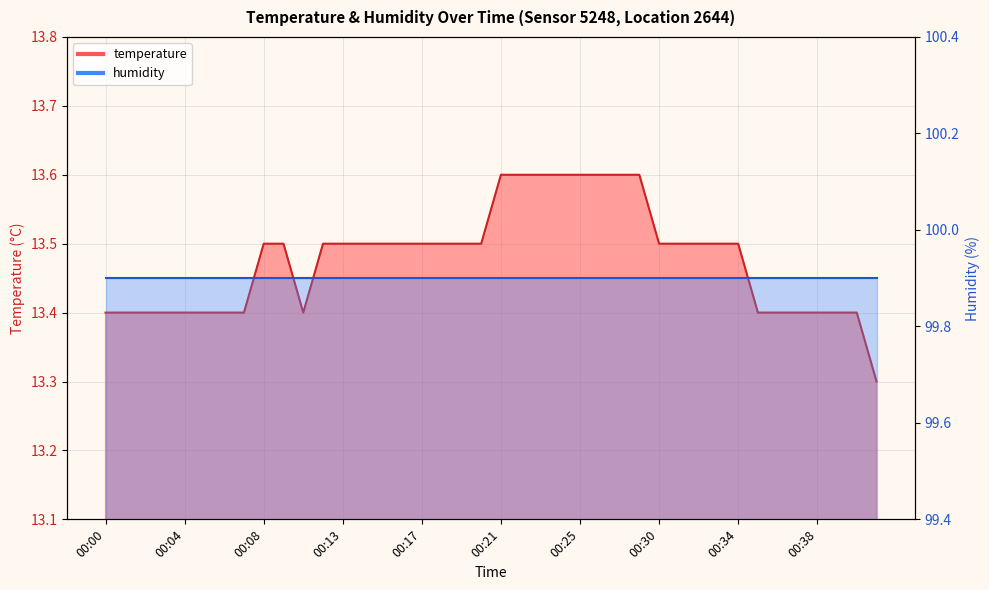

True or false: there are more than 0 points higher than both neighbors.

False